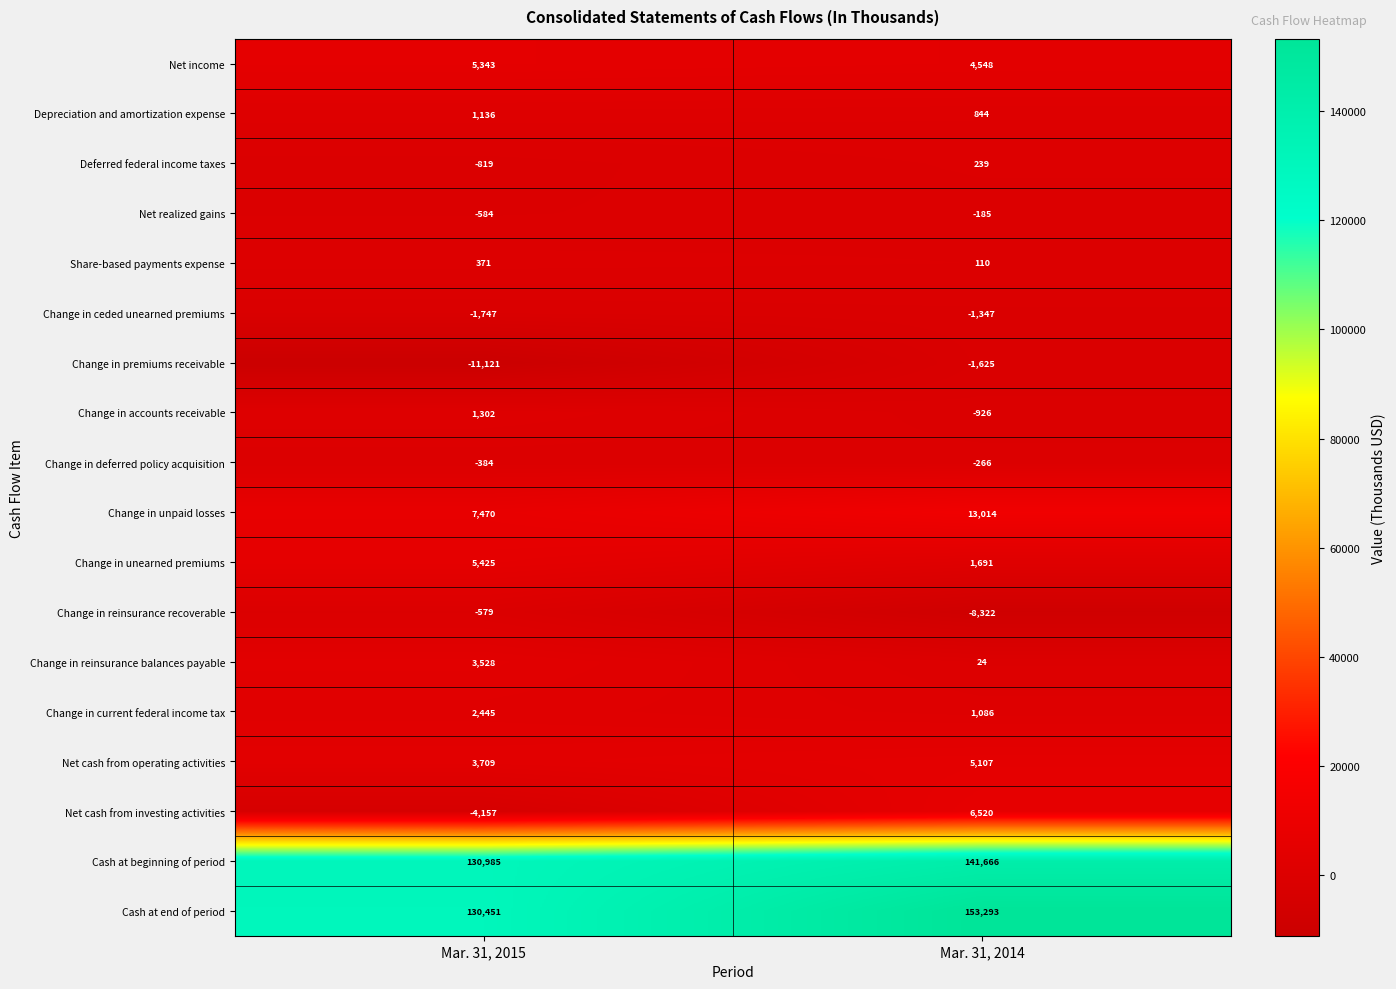

How many positive values does the Change in accounts receivable series have?

1